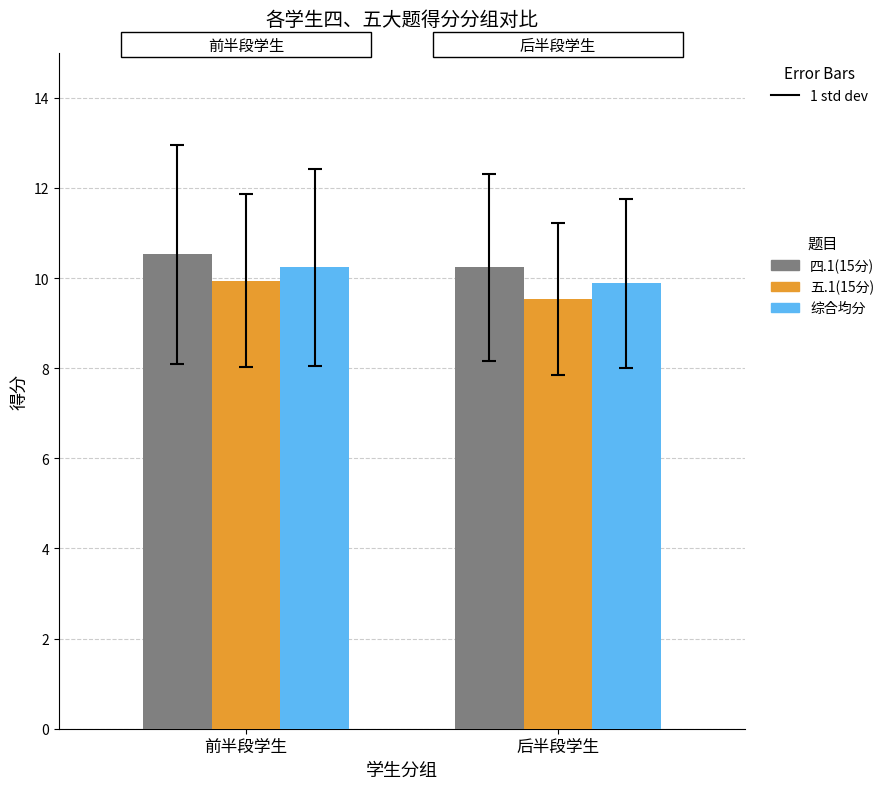

Which series changed the most between 前半段学生 and 后半段学生?

五.1(15分)